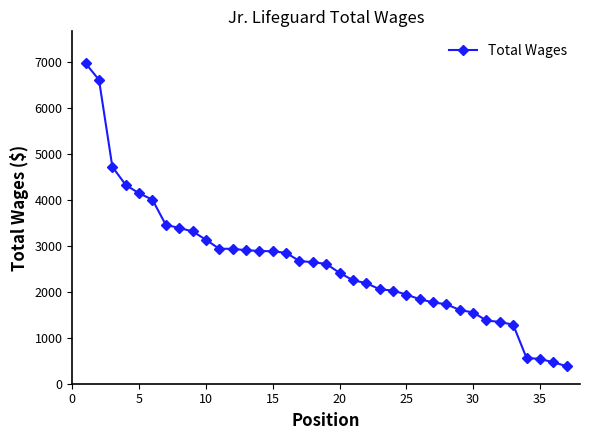

What is the value of the 30th point from the left?

1551